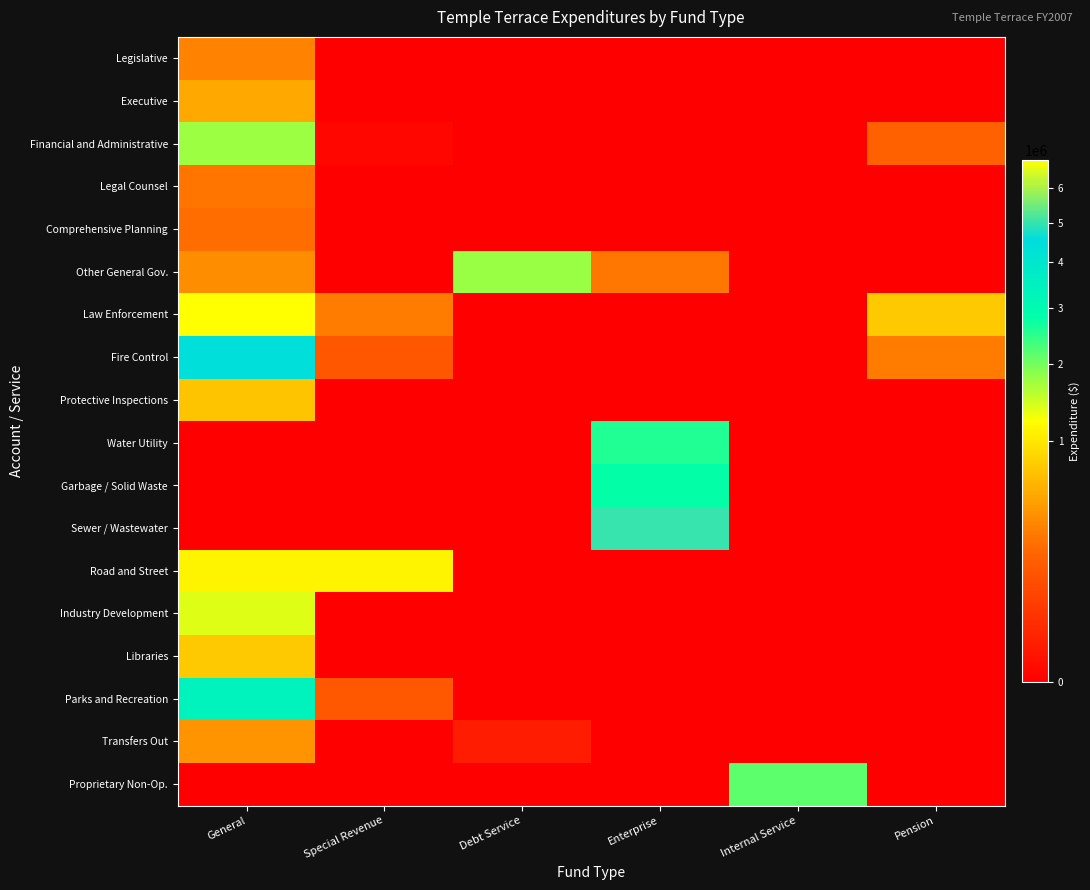

At which category is the sum across all series the highest?

General